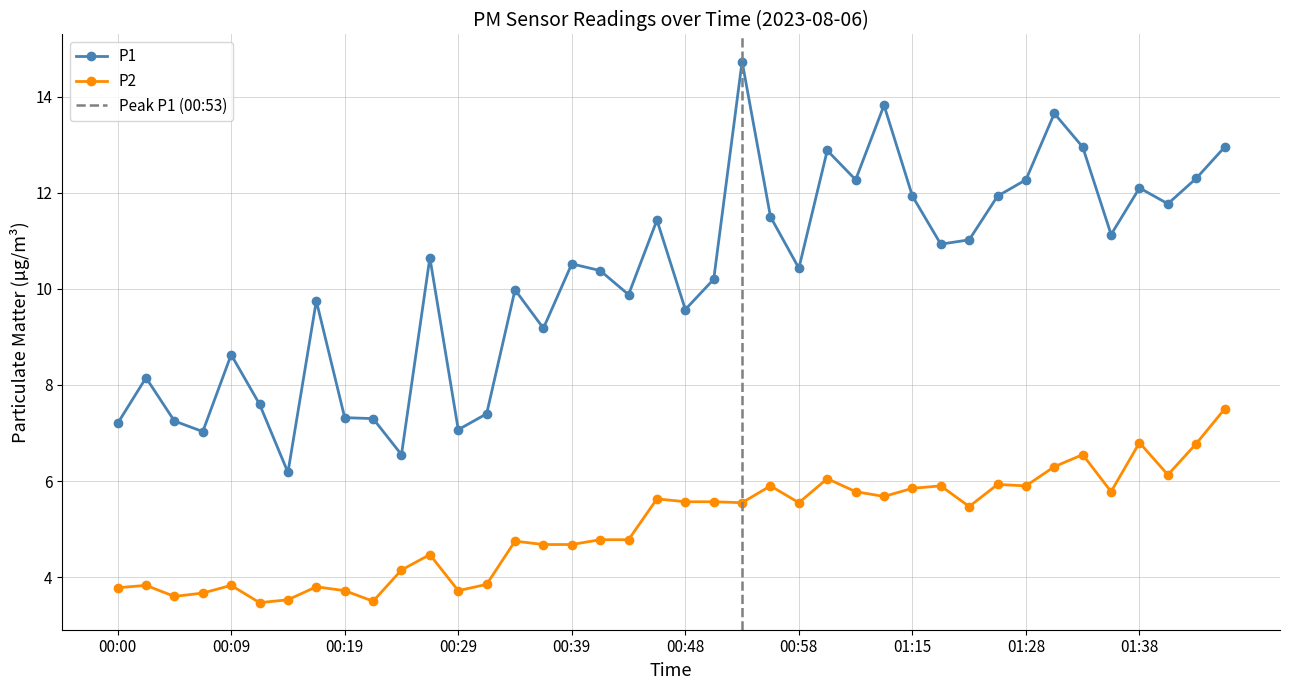

How many interior local peaks does the P1 series have?

12